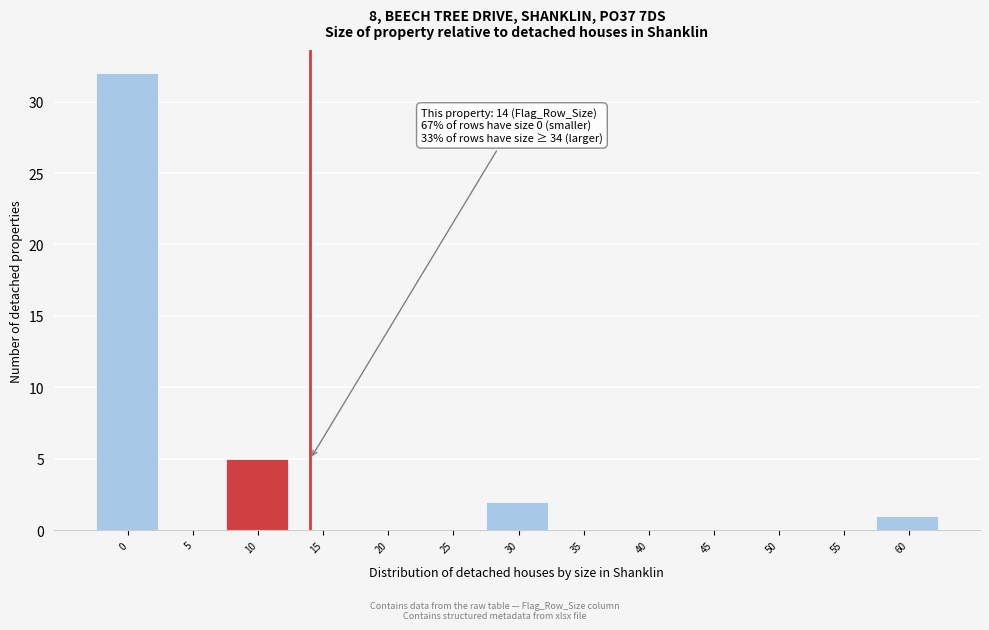

Reading left to right, transcribe all the data shown in this chart.

0=32	5=0	10=5	15=0	20=0	25=0	30=2	35=0	40=0	45=0	50=0	55=0	60=1